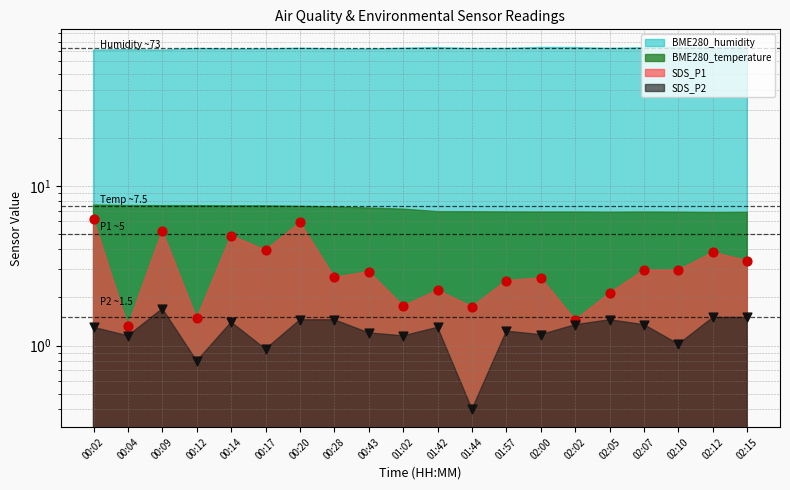

Which series has the largest total across all categories?

SDS_P1